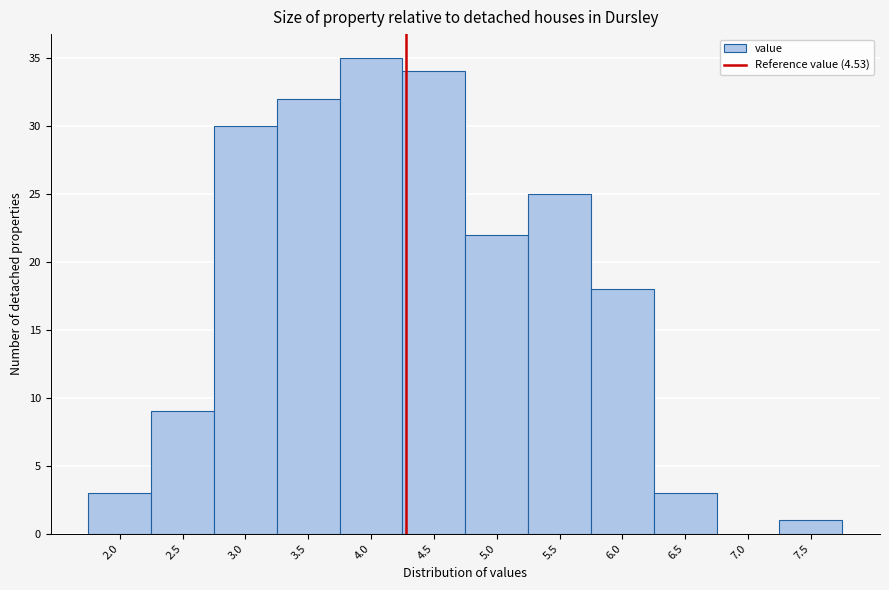

Reading right to left, what are all the values shown in this chart?

7.5=1	7.0=0	6.5=3	6.0=18	5.5=25	5.0=22	4.5=34	4.0=35	3.5=32	3.0=30	2.5=9	2.0=3